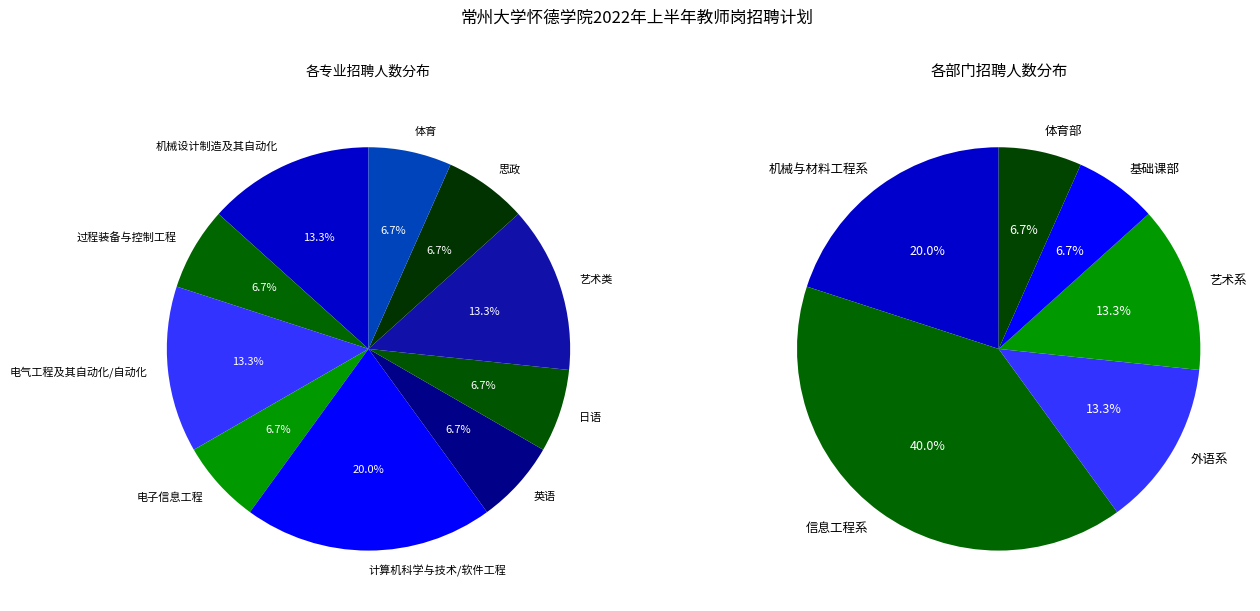

True or false: 艺术类 accounts for 13% of the total.

True